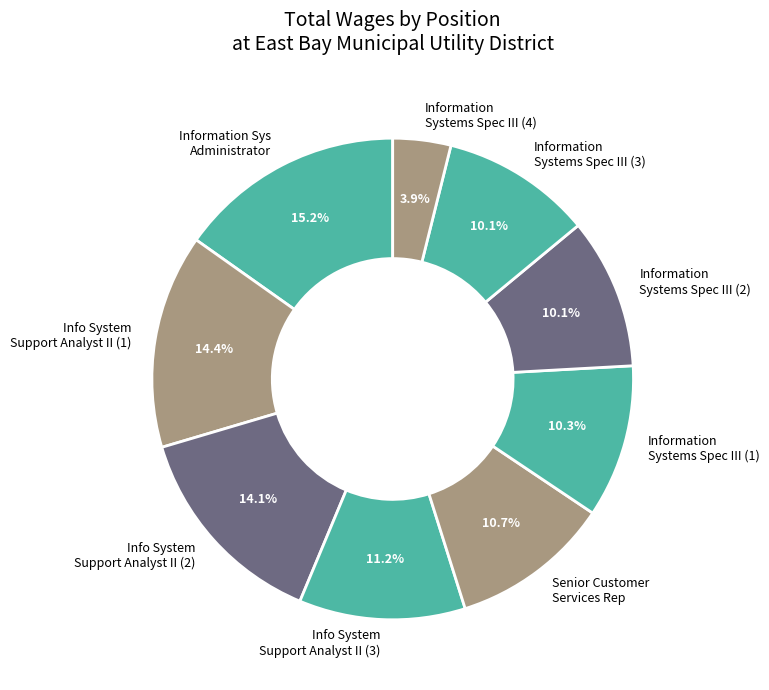

To the nearest percent, what is the average slice percentage?

11%